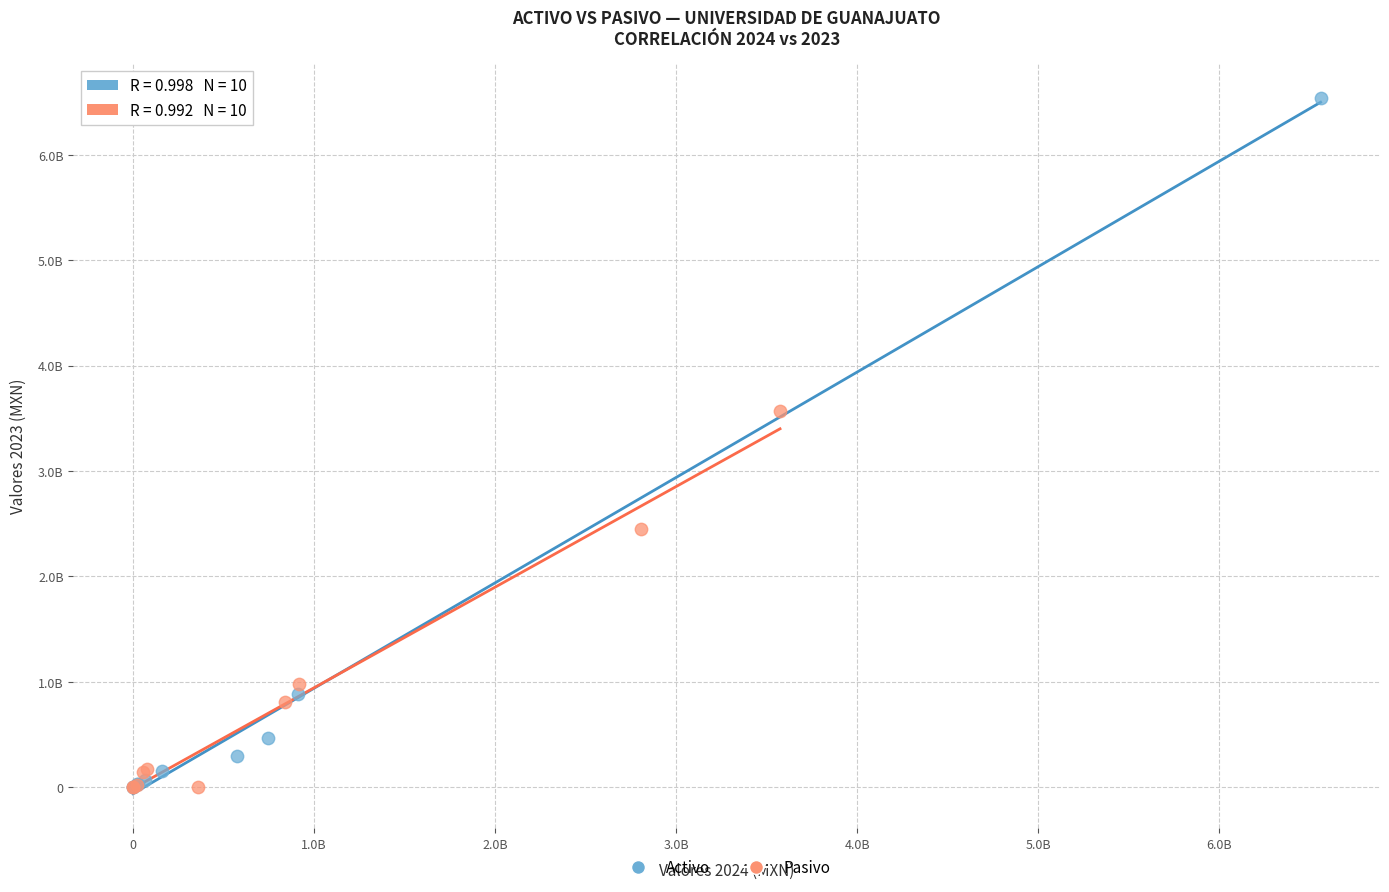

What are all the series names shown in the legend?

Activo, Pasivo